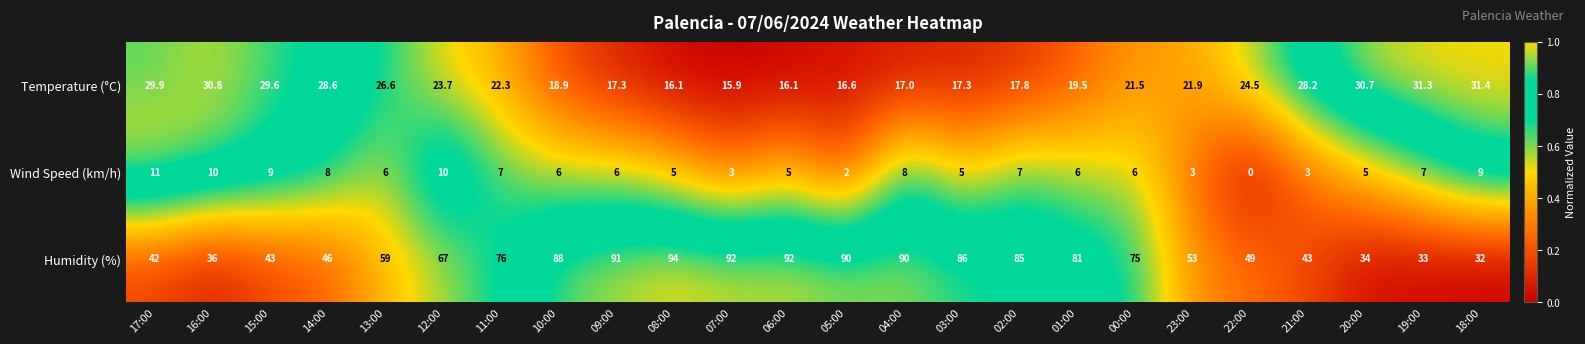

Which category has the lowest value in the Wind Speed (km/h) series?

22:00